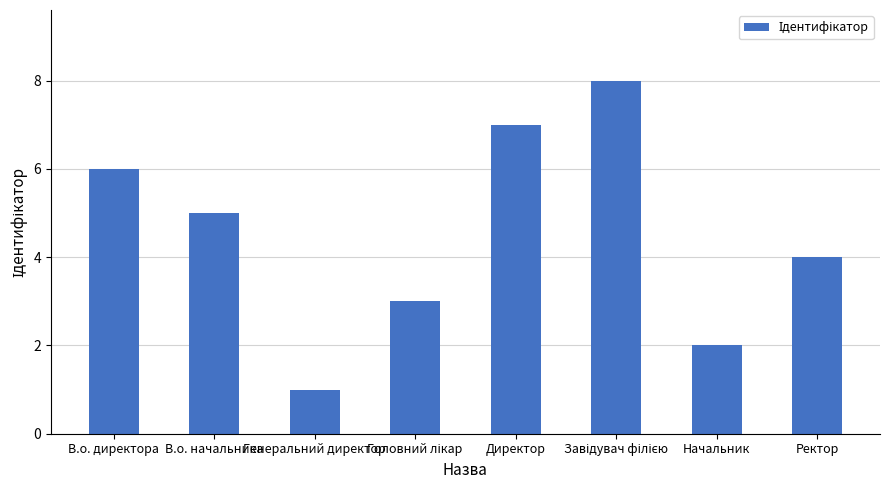

What is the label of the 7th bar from the right?

В.о. начальника